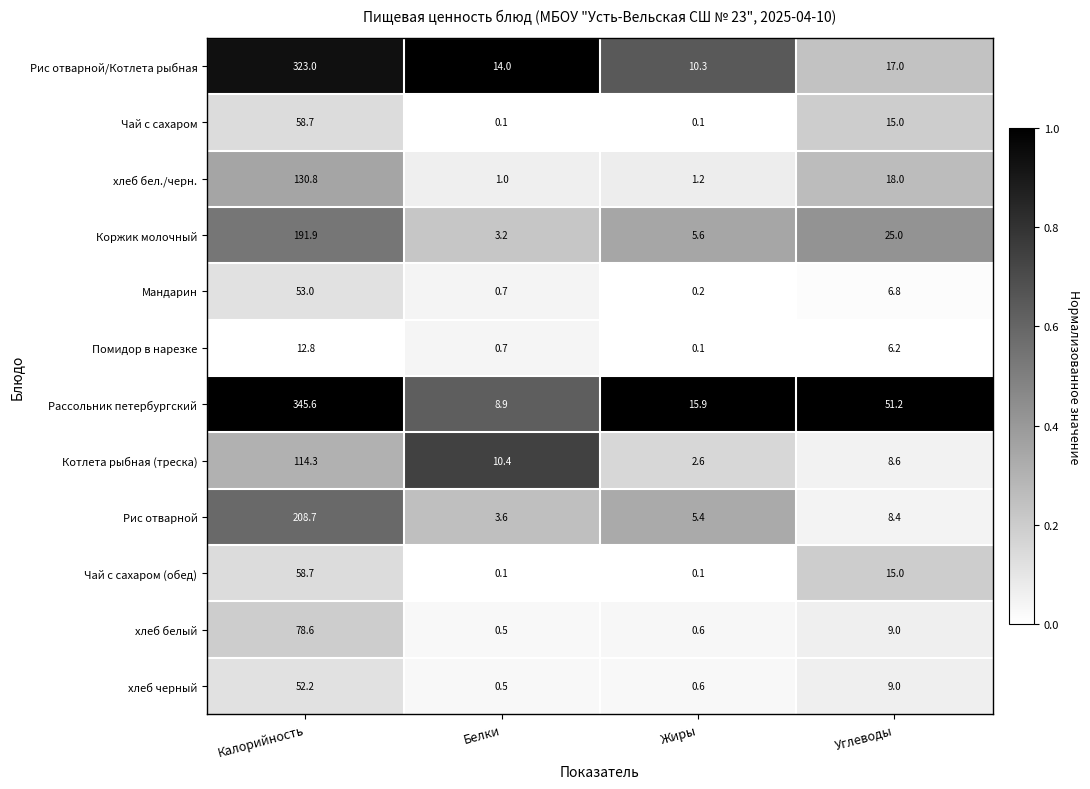

At which category does the chart reach its peak across all series?

Калорийность